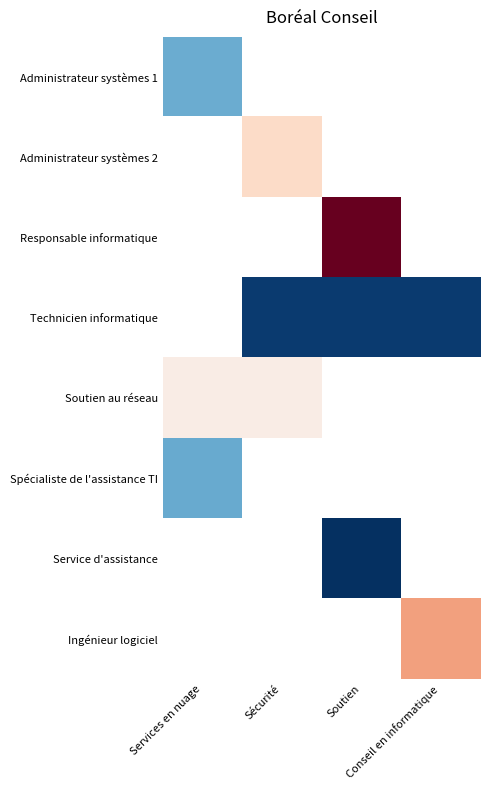

At which category does the chart reach its peak across all series?

Soutien